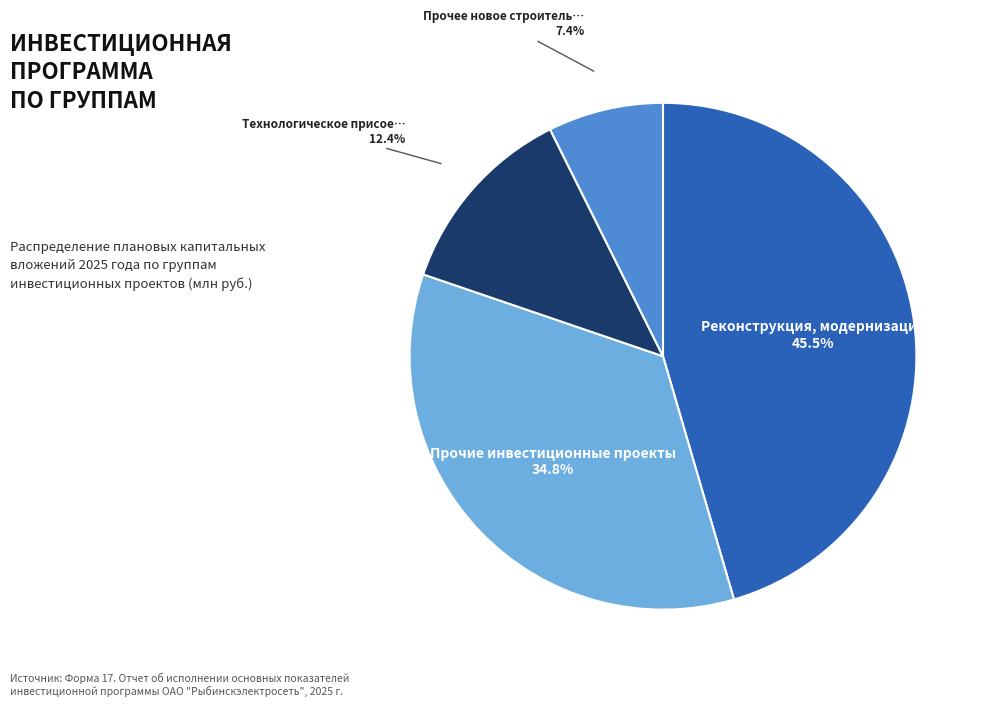

How many slices are in this pie chart?

4